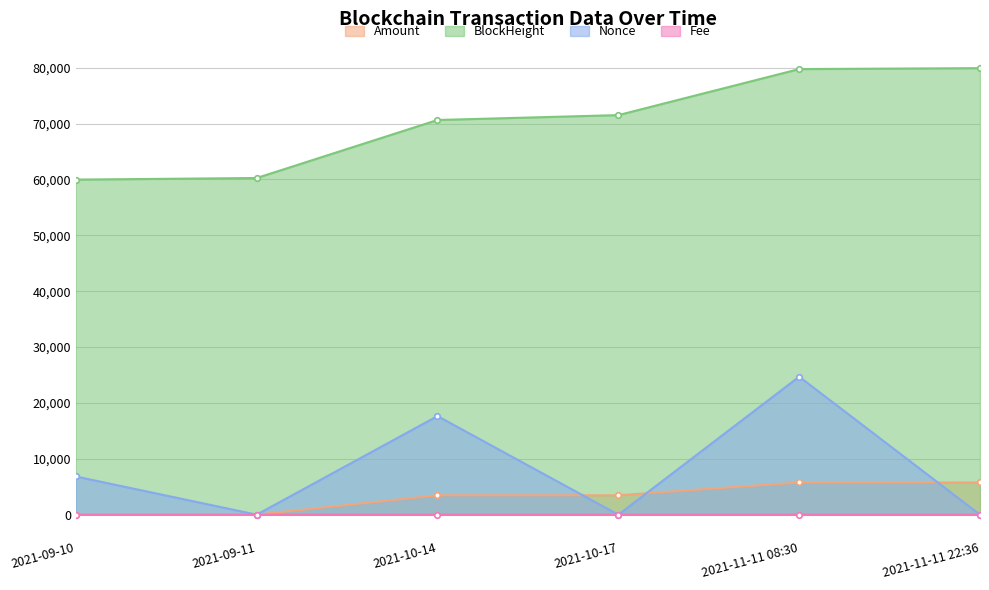

At which category does Fee reach its first local peak?

2021-10-14